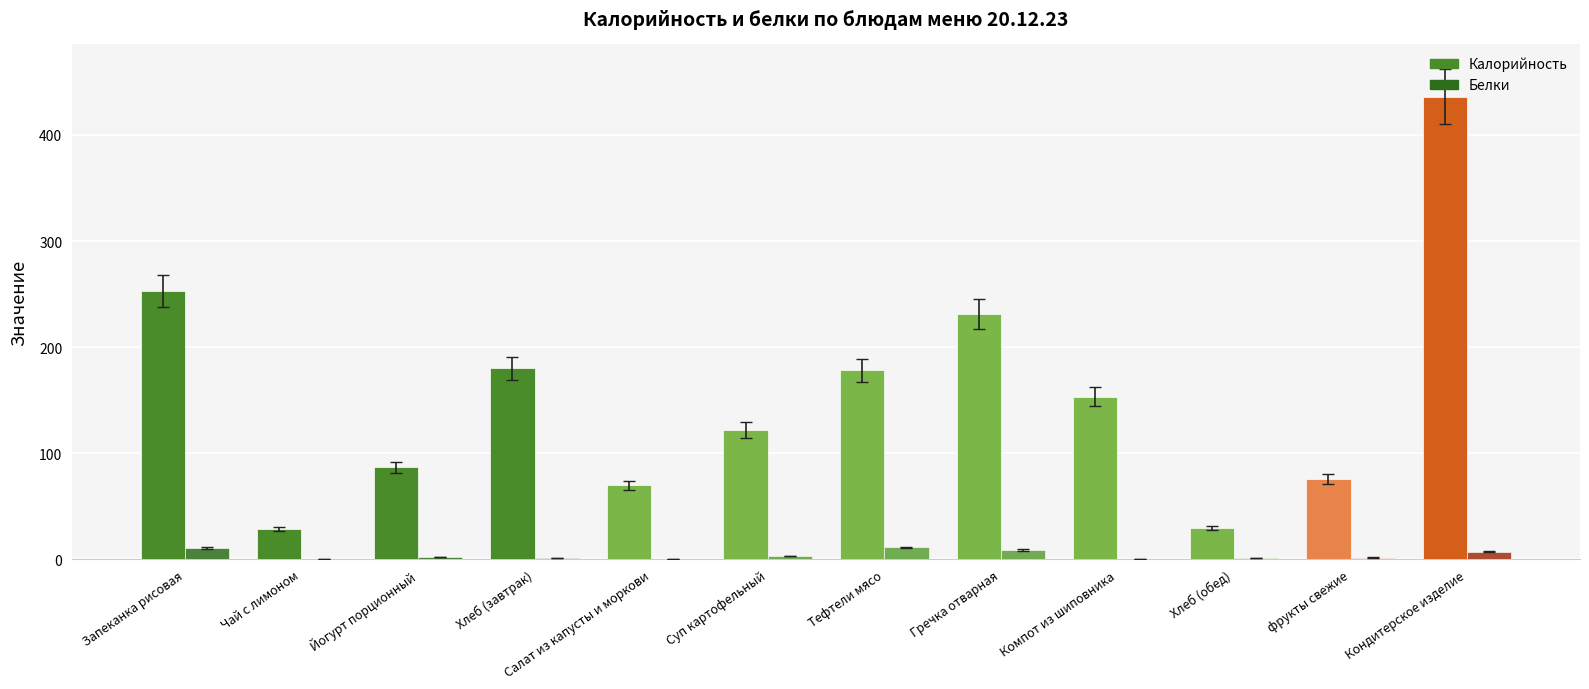

Does the chart contain stacked bars?

No